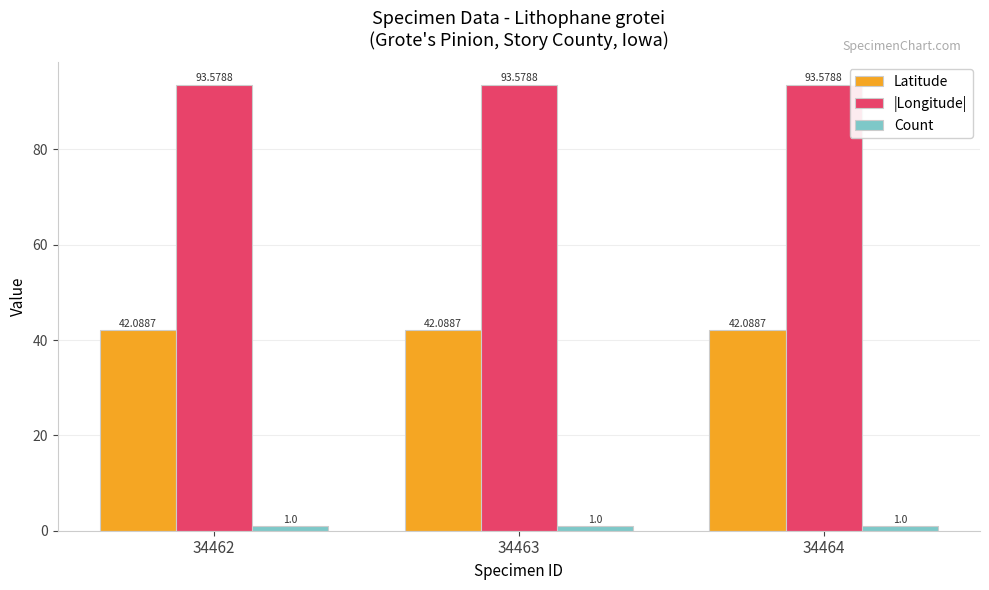

Which series has the largest total across all categories?

|Longitude|